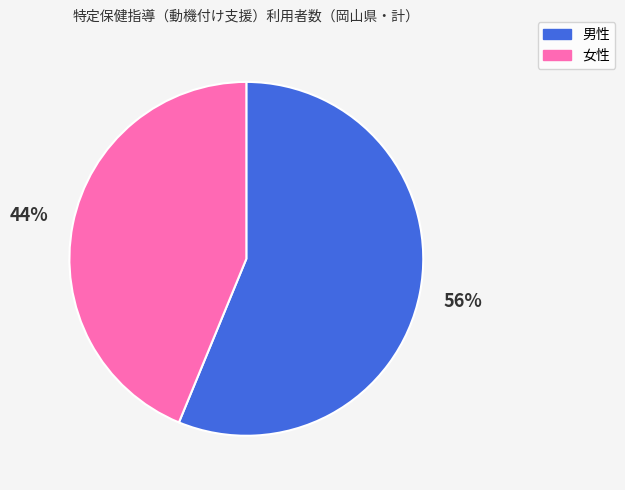

Approximately how many times larger is the value at 女性 compared to 男性?

0.8